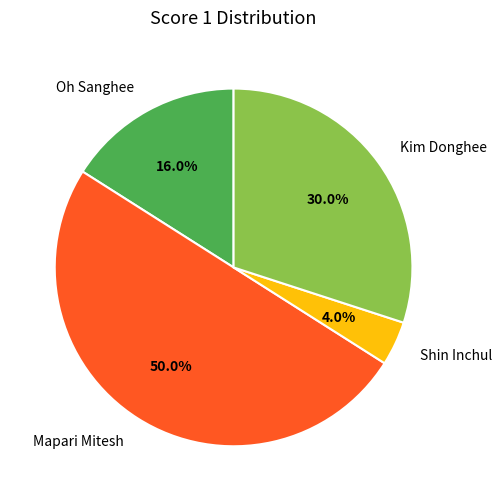

What percentage is the Shin Inchul slice, to the nearest percent?

4%